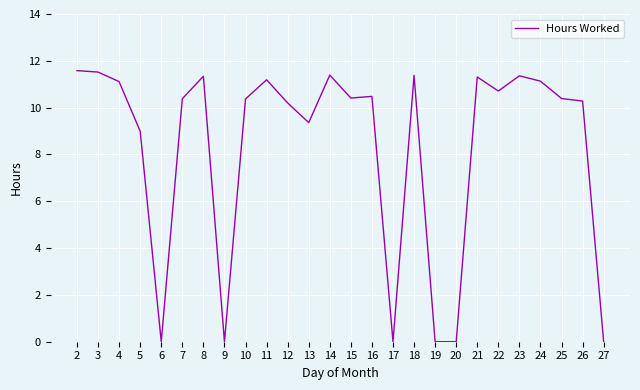

What is the difference between the maximum and minimum values?

11.6